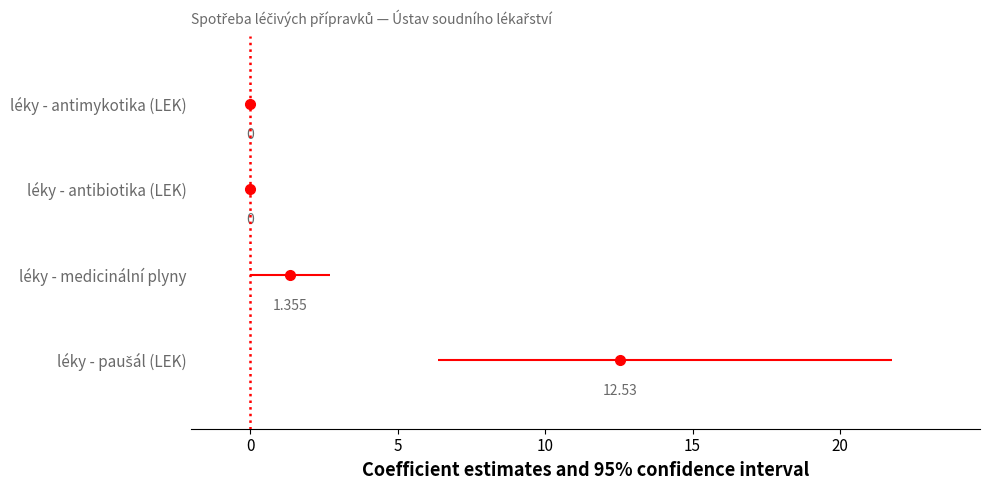

Which series changed the most between −5 and 0?

léky - paušál (LEK)